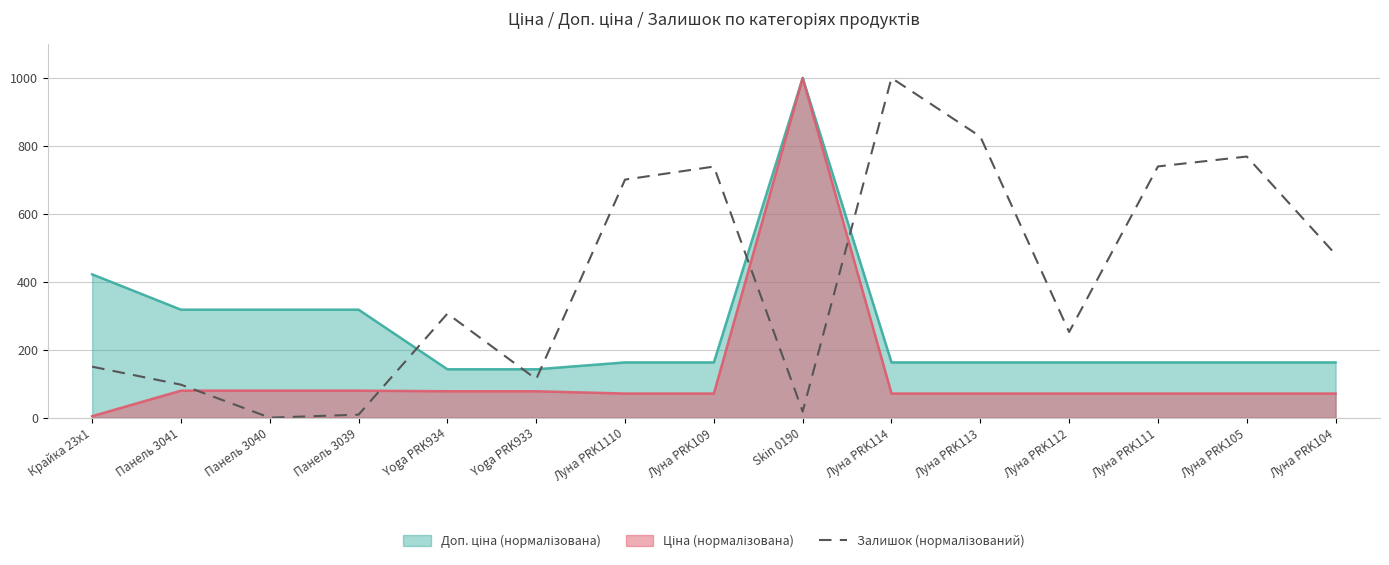

What is the difference between the highest and lowest values at Панель 3041?

238.4